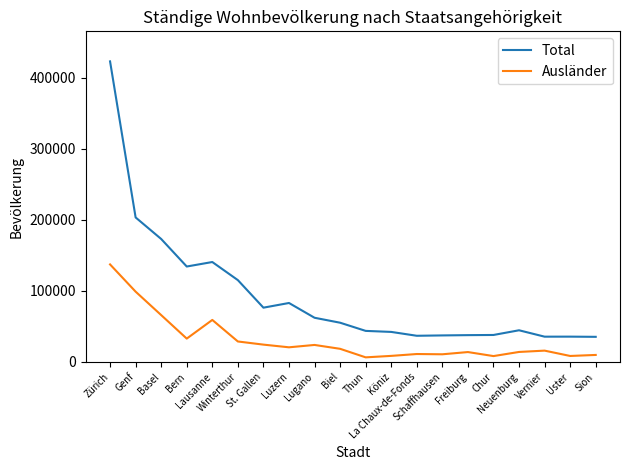

What is the average value of the Total series?

92615